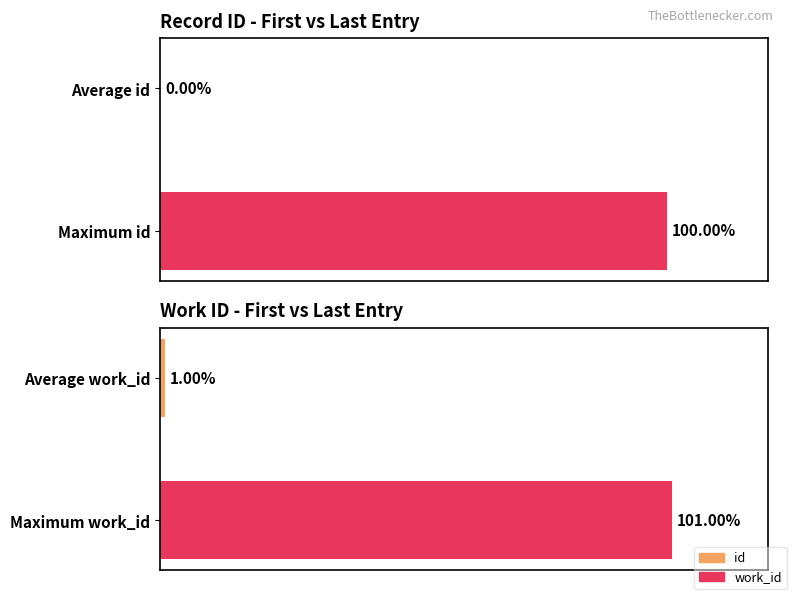

Rank the series by their average value, from highest to lowest.

work_id, id